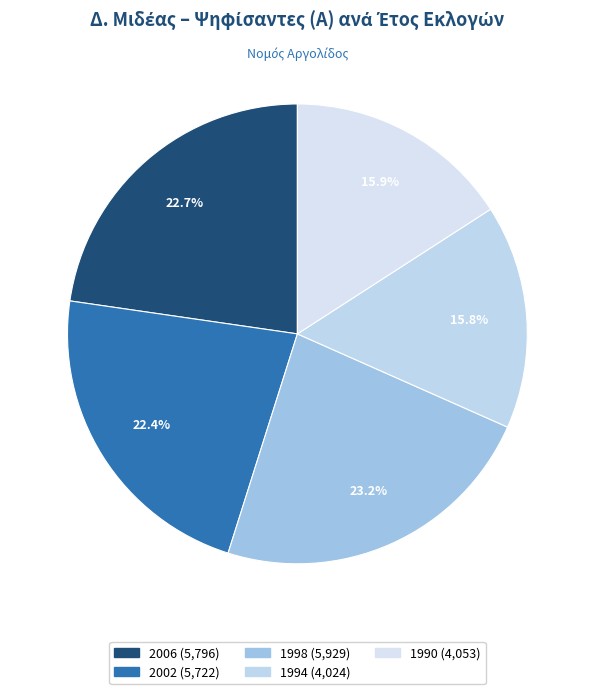

Which slice is the largest?

1998